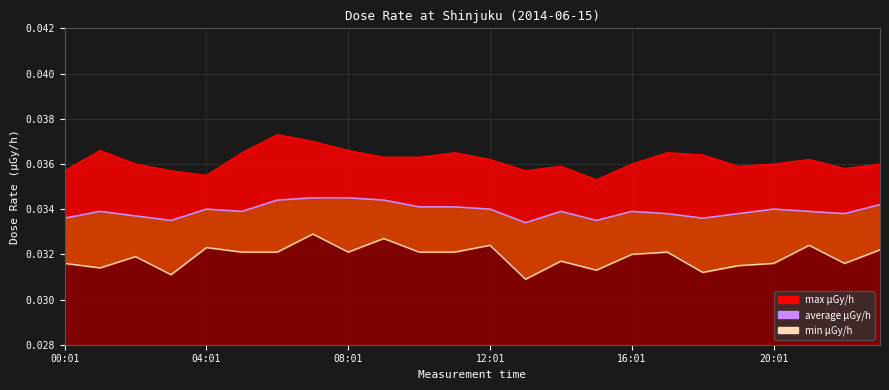

At which category does max reach its first local valley?

04:01